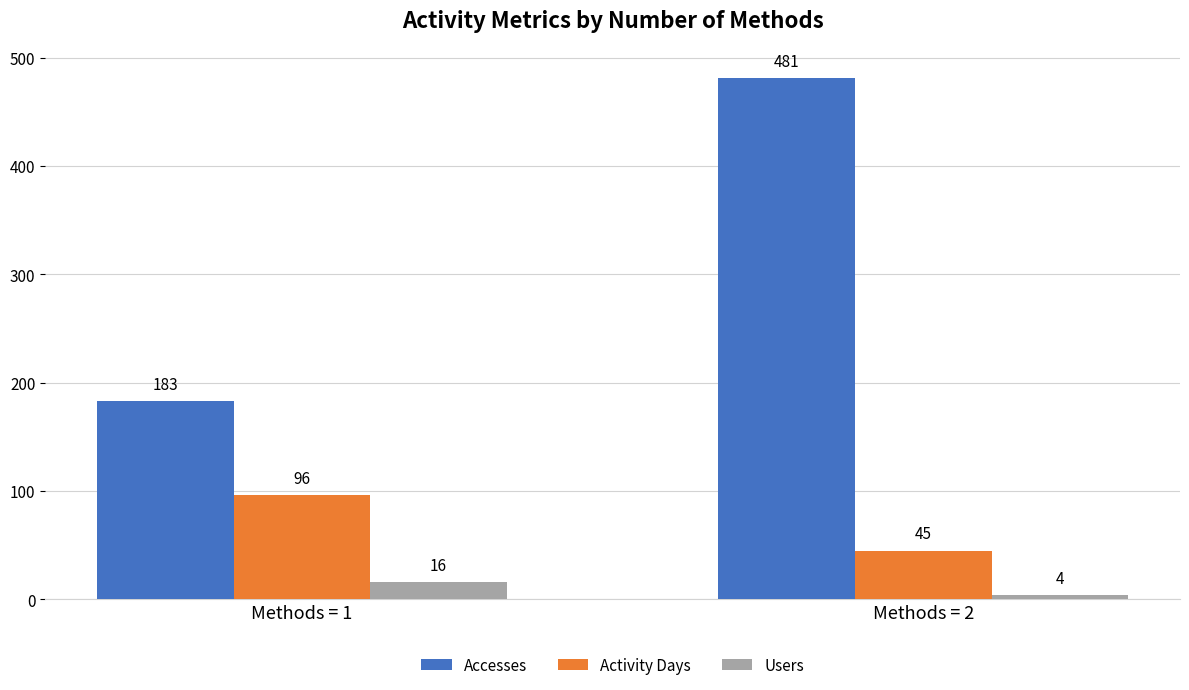

Does the chart contain stacked bars?

No